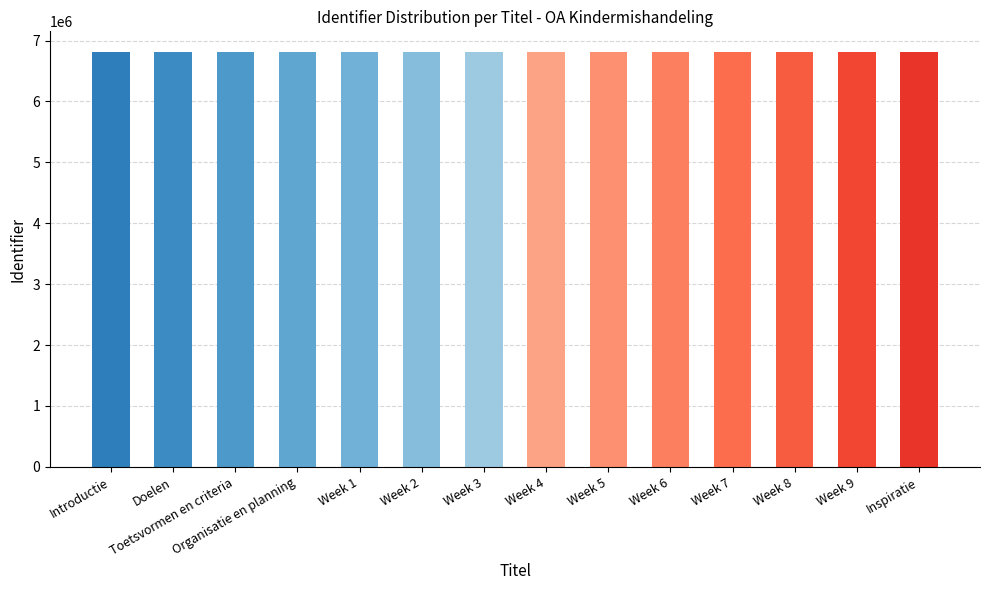

Is it true that the value at Week 6 is 3175801?

False